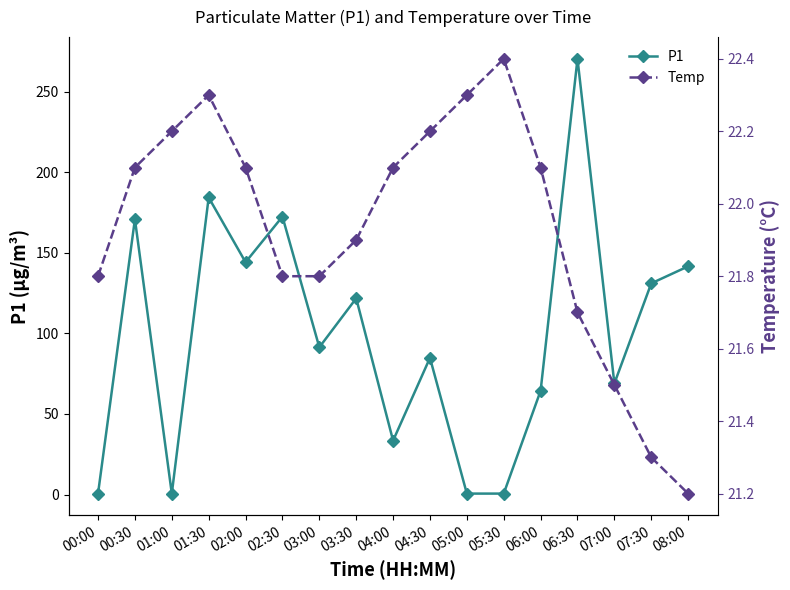

At which label does P1 reach its minimum?

00:00